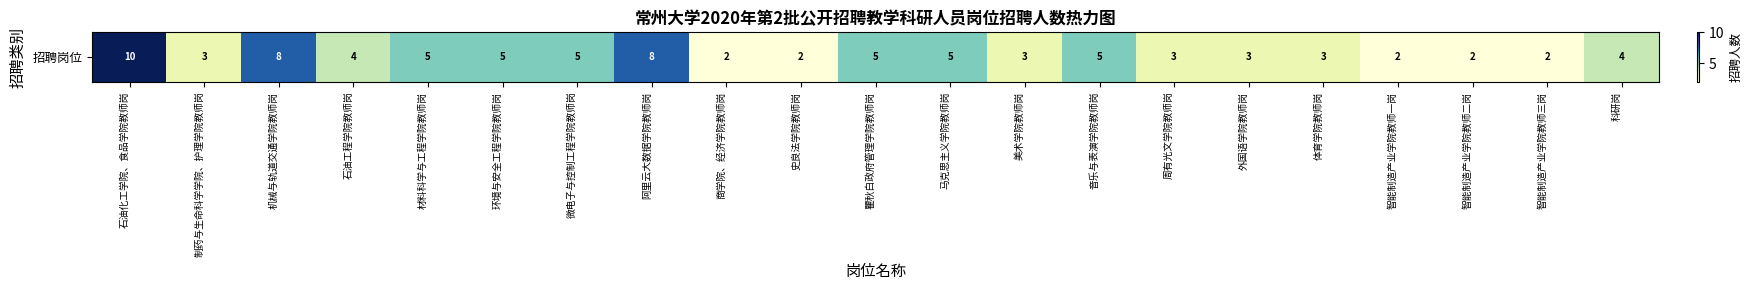

The value at 阿里云大数据学院教师岗 is 11. True or false?

False